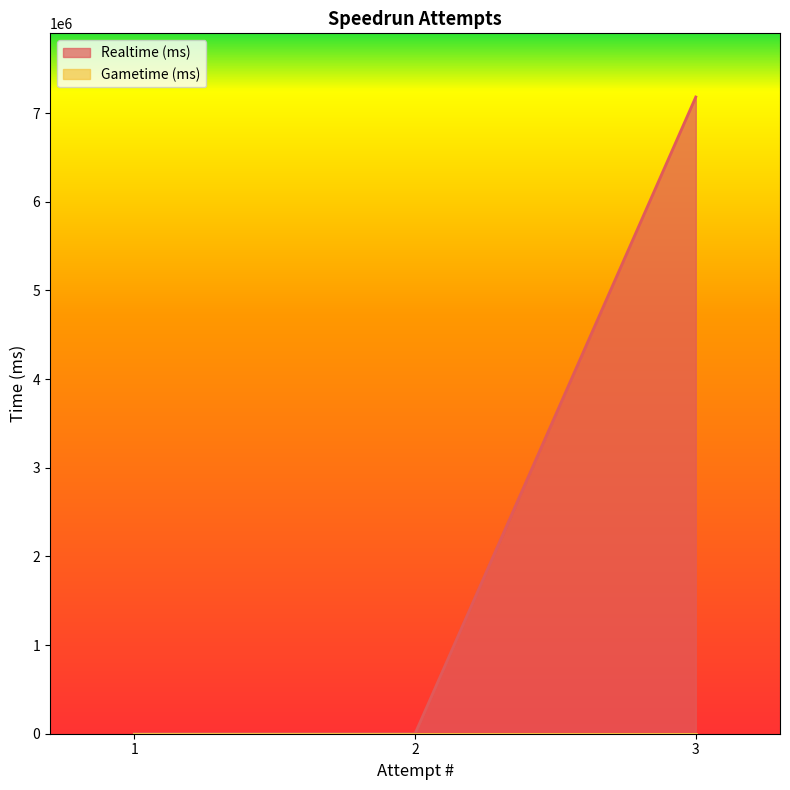

How many positive values are there?

1